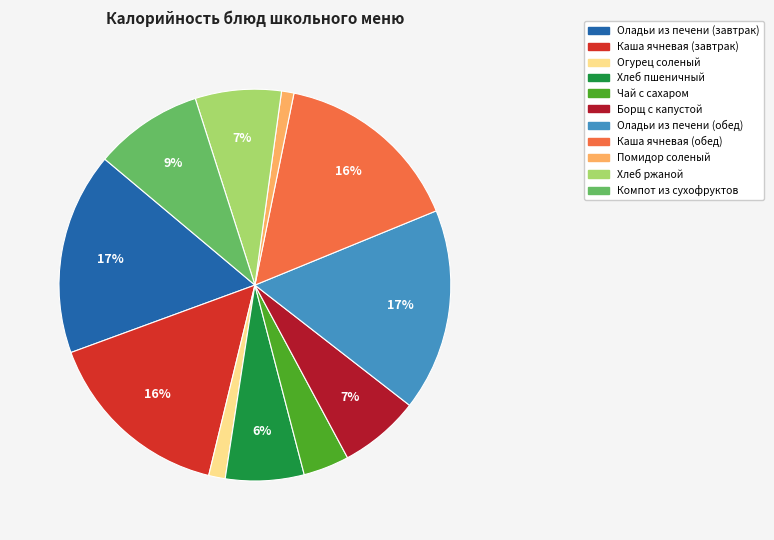

Does Огурец соленый account for over 50% of the chart?

No